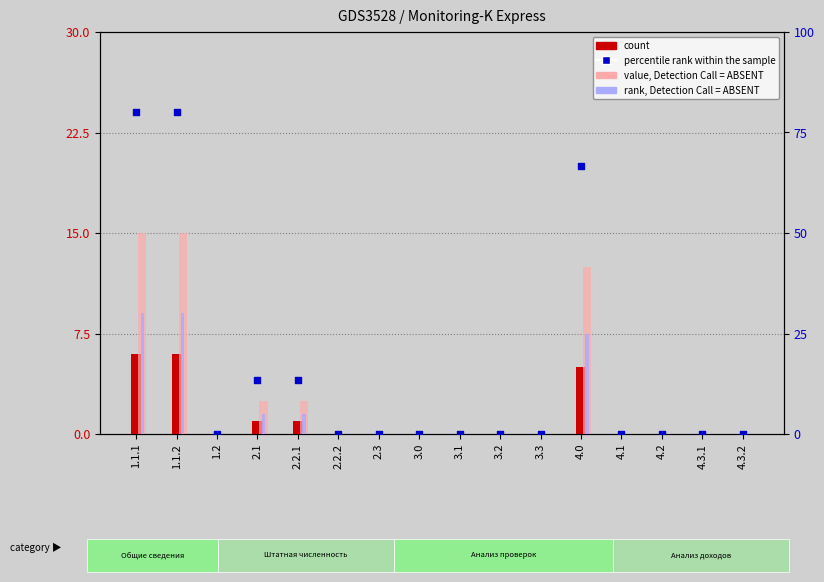

What are all the series names shown in the legend?

count, value, Detection Call = ABSENT, rank, Detection Call = ABSENT, percentile rank within the sample